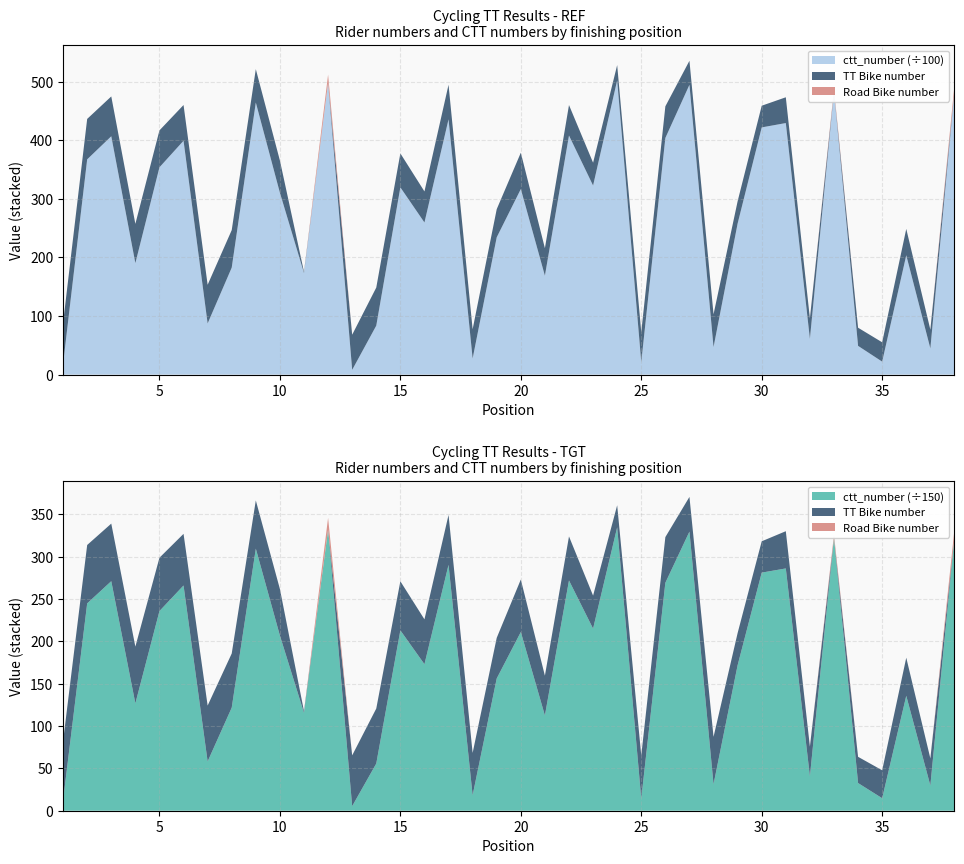

Reading right to left, what are all the values shown in this chart?

TT Bike: 38=0	37=32	36=45	35=33	34=31	33=0	32=35	31=44	30=37	29=38	28=56	27=41	26=54	25=51	24=26	23=39	22=52	21=47	20=62	19=48	18=50	17=59	16=53	15=58	14=65	13=60	12=0	11=2	10=55	9=57	8=64	7=66	6=61	5=63	4=67	3=68	2=69	1=70
Road Bike: 38=10	37=0	36=0	35=0	34=0	33=4	32=0	31=0	30=0	29=0	28=0	27=0	26=0	25=0	24=0	23=0	22=0	21=0	20=0	19=0	18=0	17=0	16=0	15=0	14=0	13=0	12=14	11=0	10=0	9=0	8=0	7=0	6=0	5=0	4=0	3=0	2=0	1=0
ctt_number: 38=48339	37=4472	36=20368	35=2215	34=4903	33=48309	32=6102	31=42935	30=42194	29=25789	28=4696	27=49464	26=40390	25=2148	24=50231	23=32270	22=40808	21=16882	20=31669	19=23436	18=2744	17=43573	16=25964	15=31961	14=8358	13=809	12=49797	11=17340	10=31038	9=46440	8=18263	7=8732	6=39915	5=35382	4=19028	3=40679	2=36740	1=1842